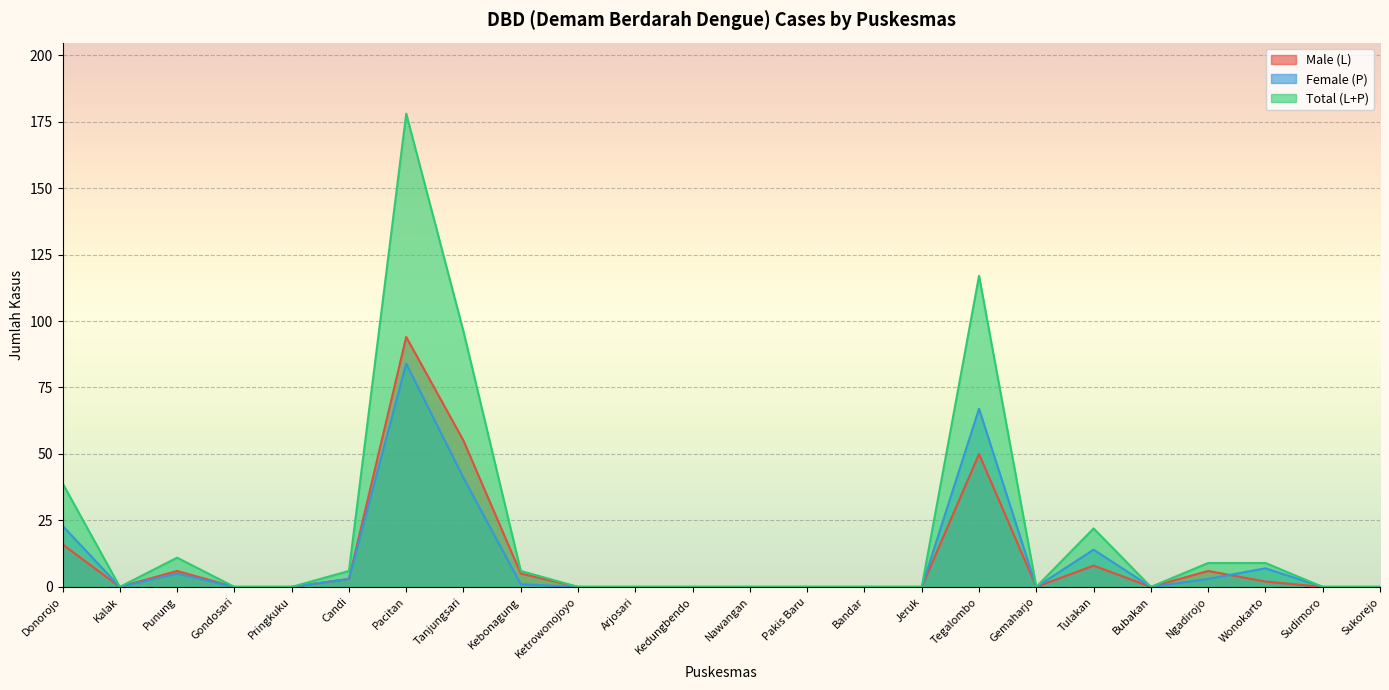

What are all the series names shown in the legend?

Male (L), Female (P), Total (L+P)